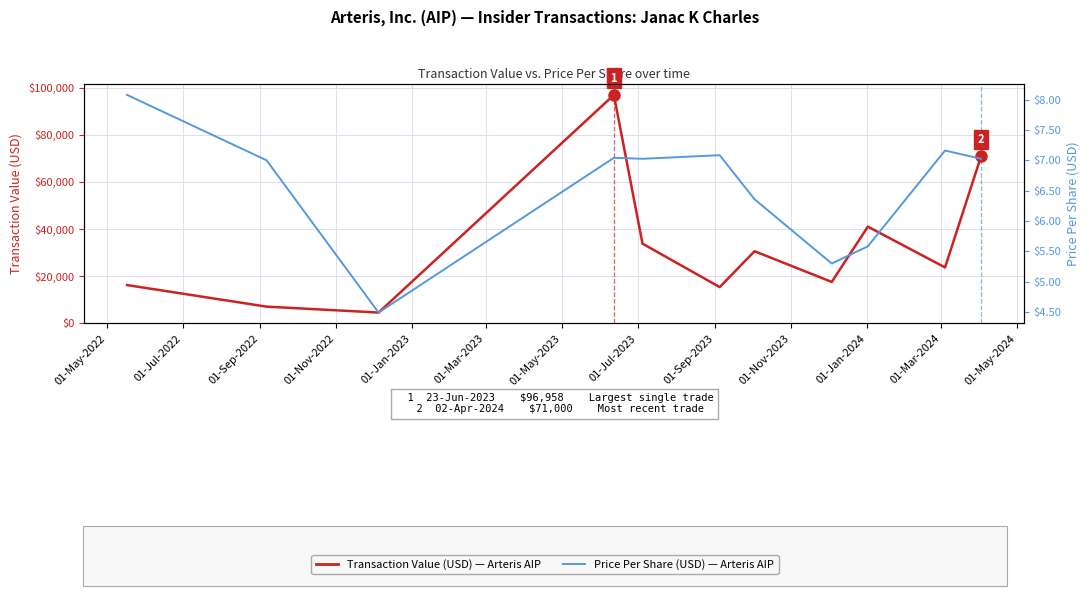

What is the sum of all Transaction Value (USD) values?

357394.0